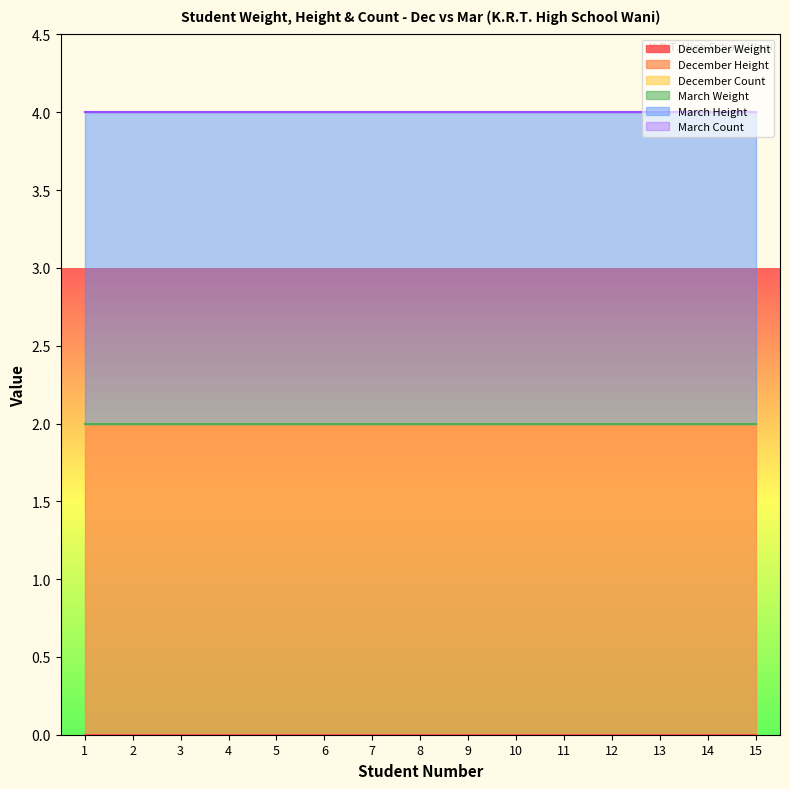

Which series changed the most between 6 and 9?

December Weight